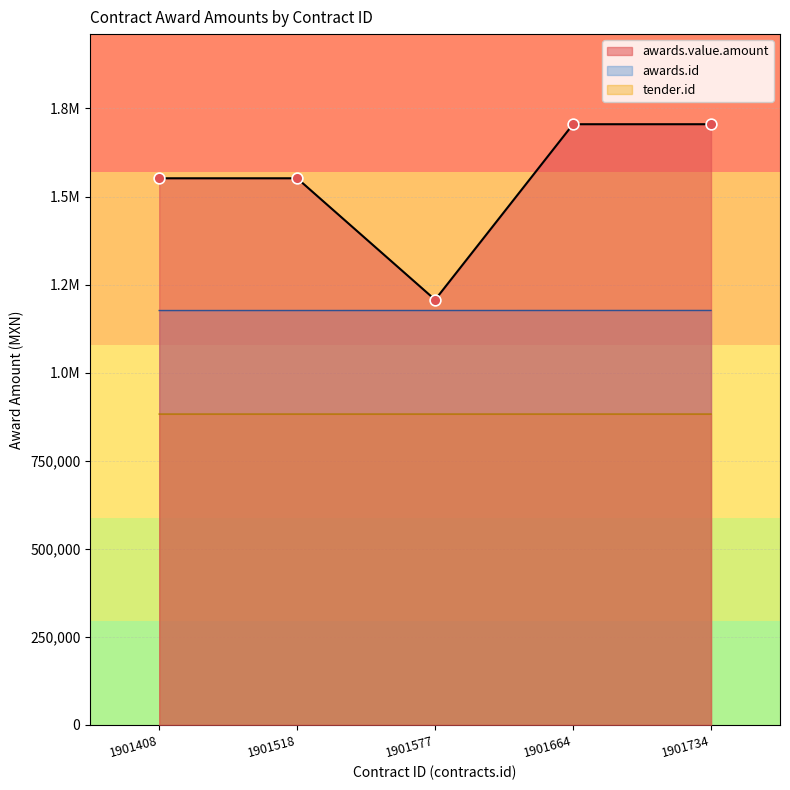

What is the change in value from 1901408 to 1901734?

+153448.3